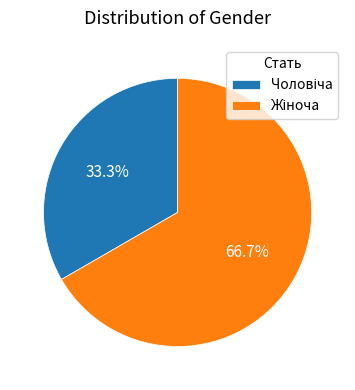

Is there a majority slice in this chart?

Yes